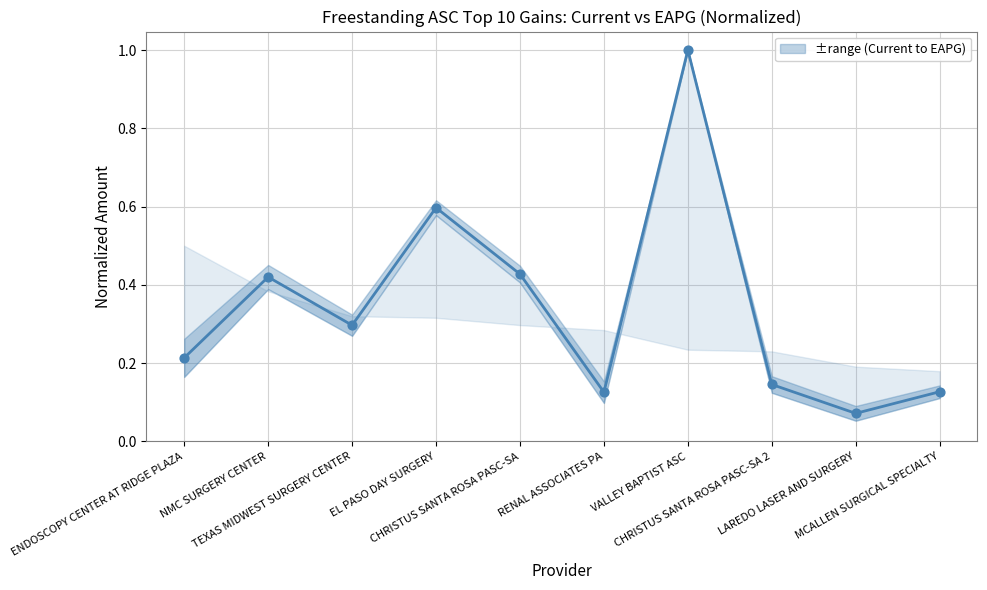

What is the change in value from VALLEY BAPTIST ASC to LAREDO LASER AND SURGERY?

-0.9